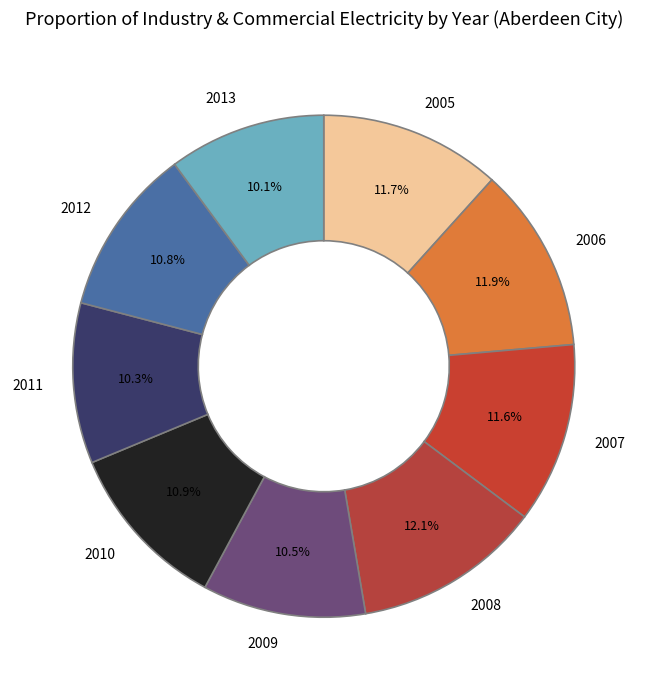

What is the ratio of the value at 2009 to the value at 2013?

1.0